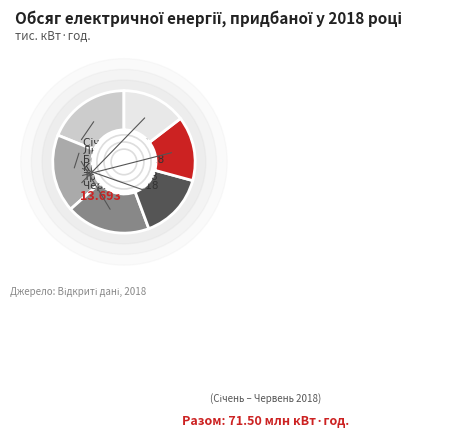

Which slice is the largest?

Березень 2018